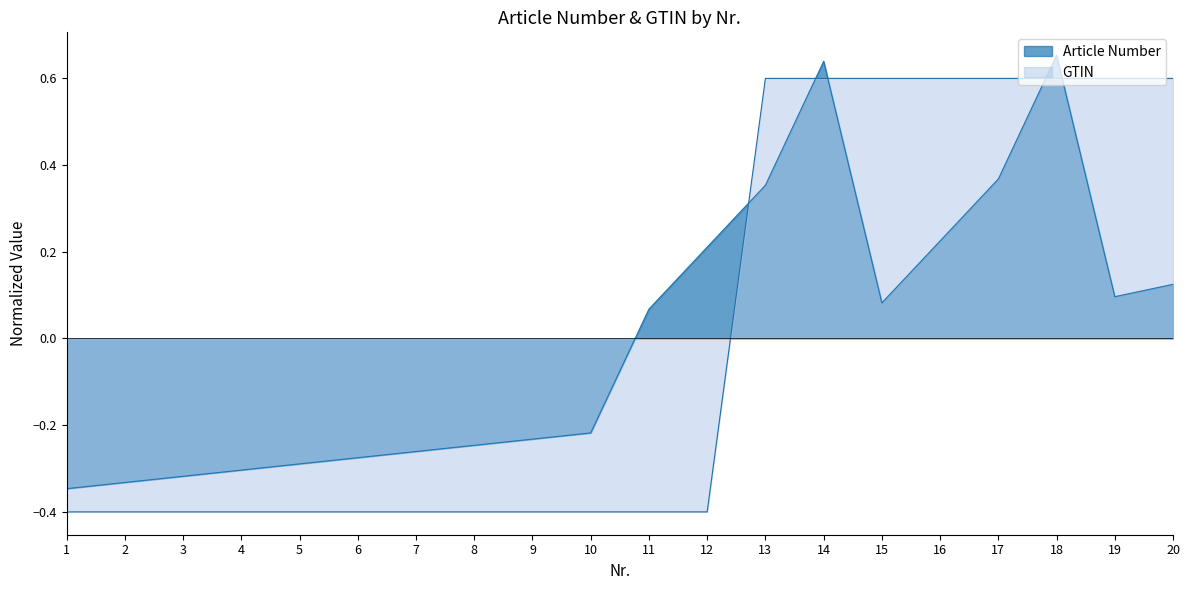

Which series has the largest total across all categories?

GTIN